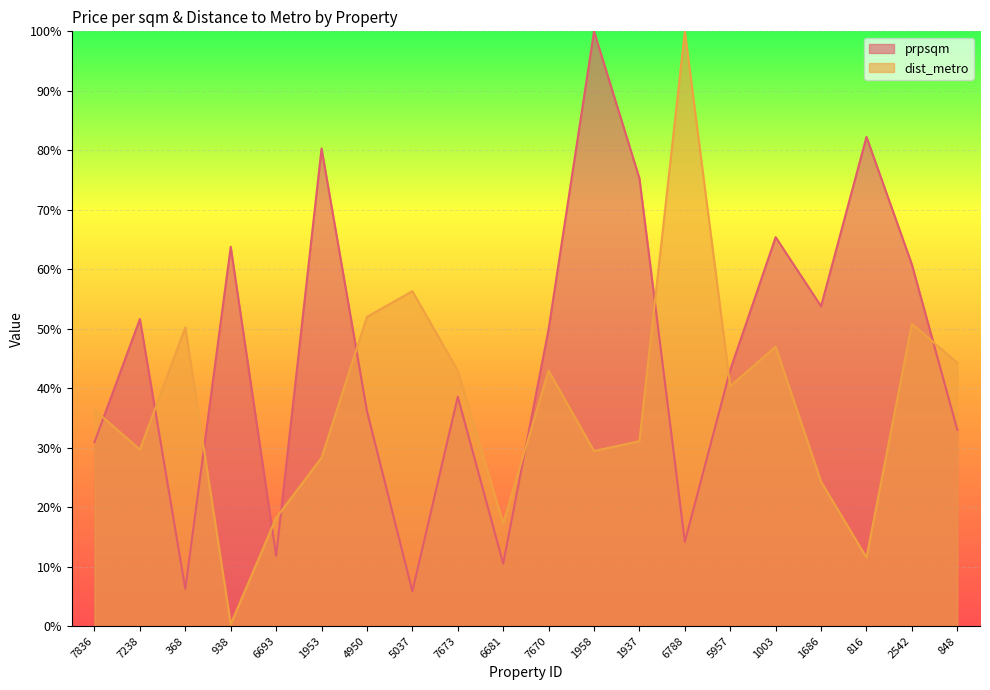

True or false: prpsqm has a value of 10.5 at 6681.

True